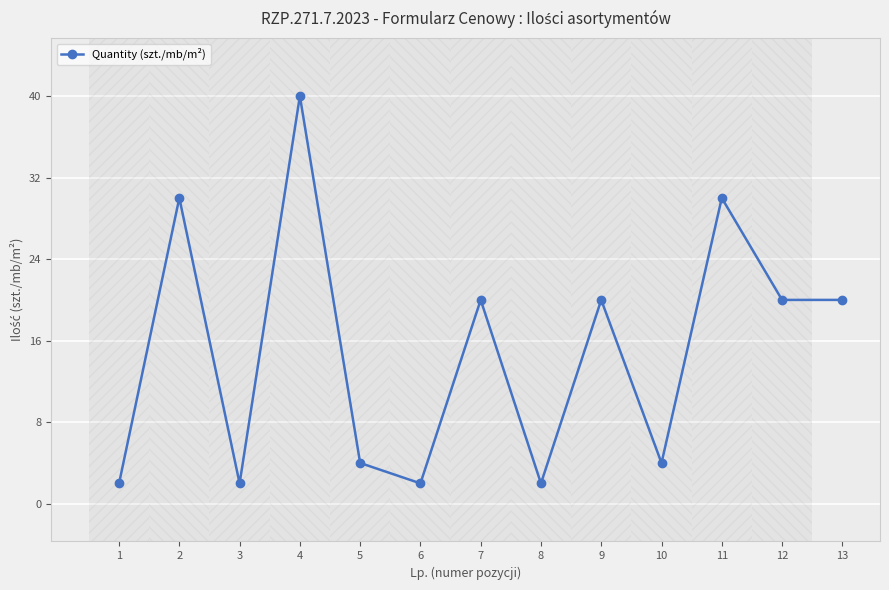

What is the value of the 1st point from the left?

2